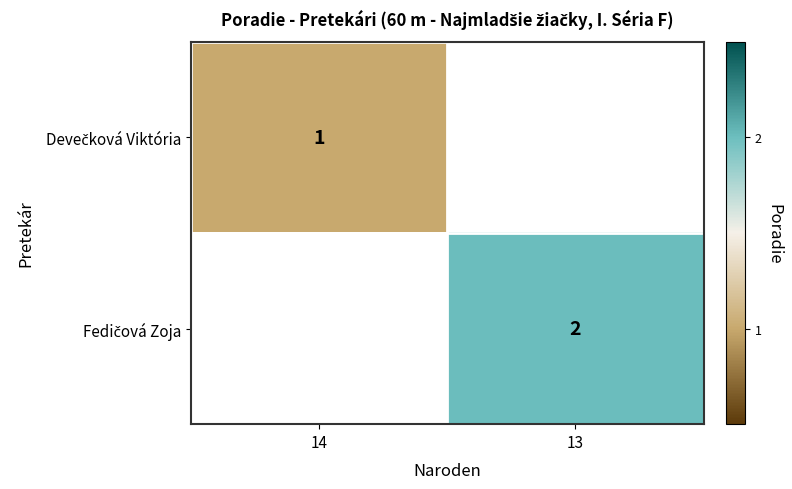

What value does the Devečková Viktória series have at 14?

1.0